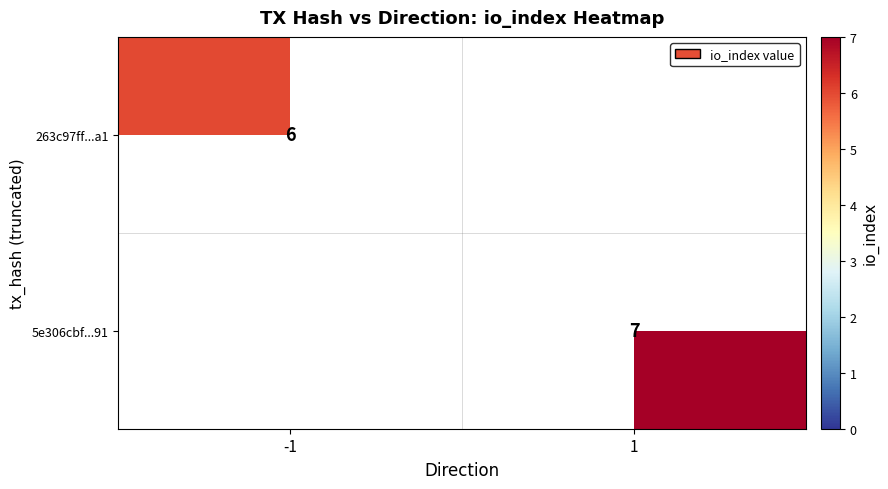

Which has a higher value, 1 or -1?

-1